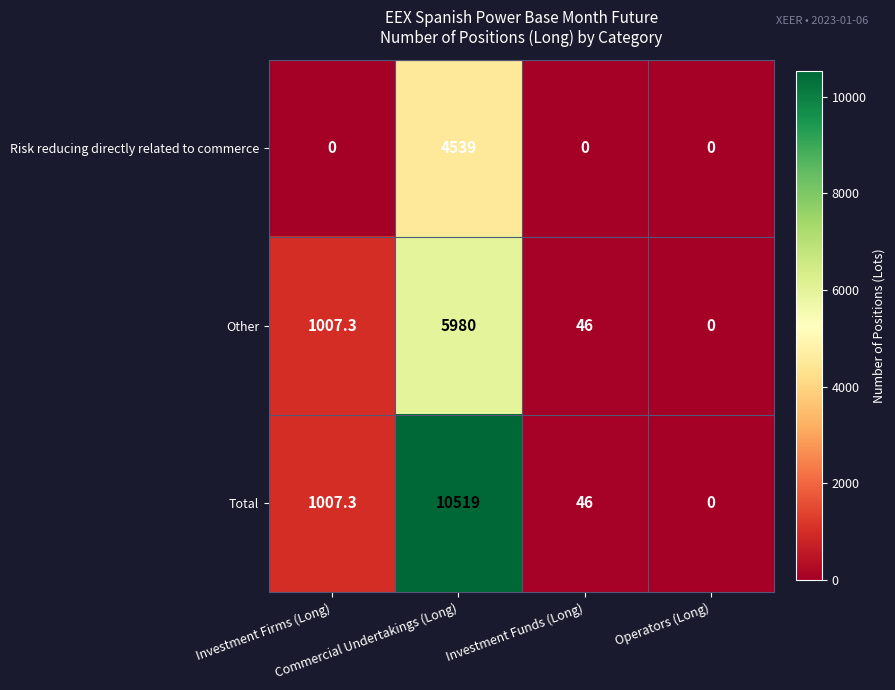

Between Investment Firms (Long) and Commercial Undertakings (Long), which series saw the biggest shift?

Total